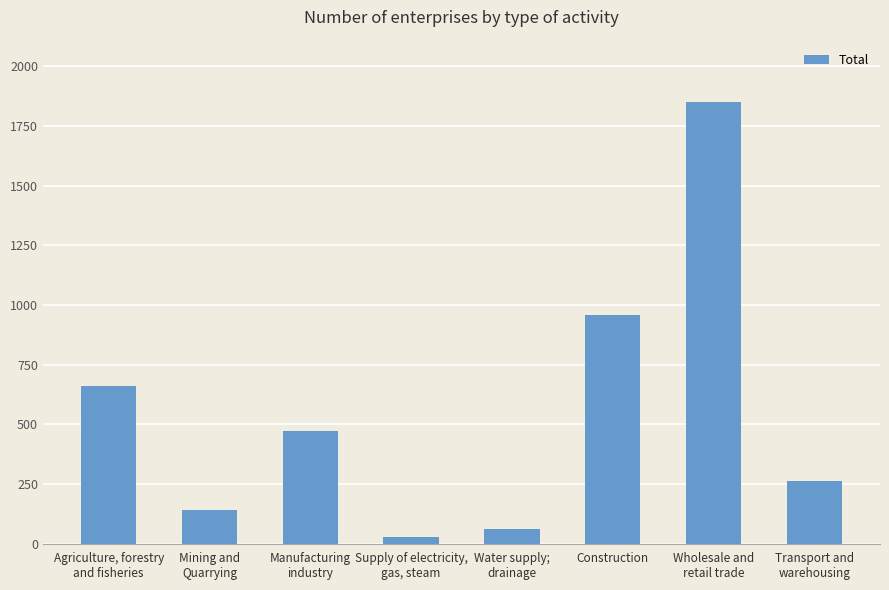

Reading left to right, transcribe all the data shown in this chart.

660	140	470	27	60	957	1850	264